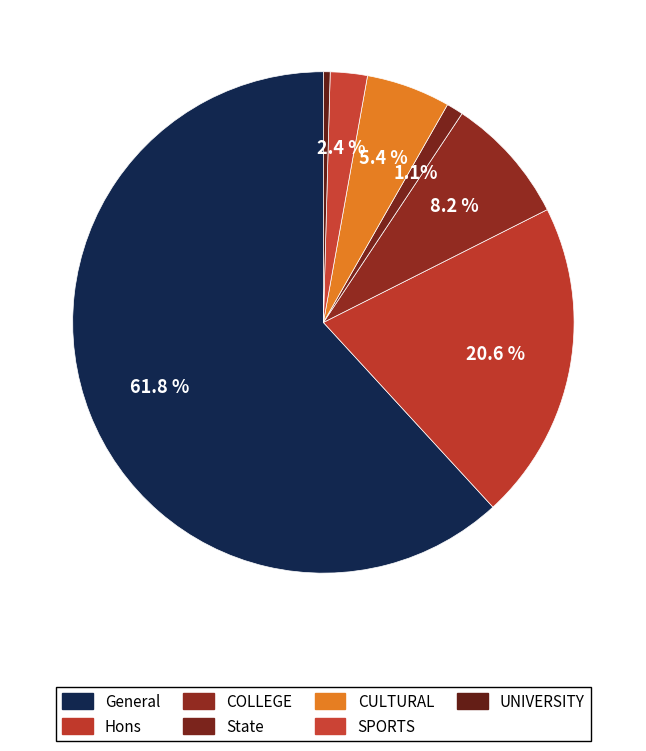

Rank the categories by value from highest to lowest.

General, Hons, COLLEGE, Cultural, Sports, STATE, UNIVERSITY